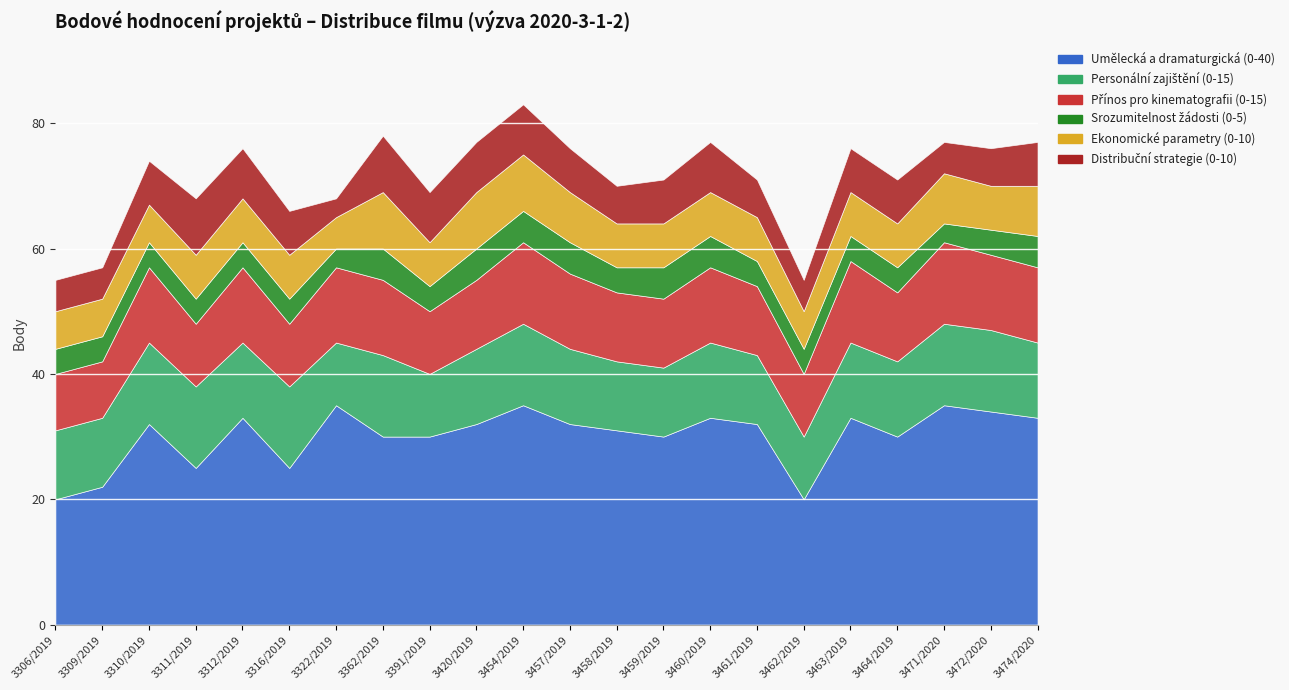

At which label does Srozumitelnost žádosti (0-5) reach its peak?

3362/2019